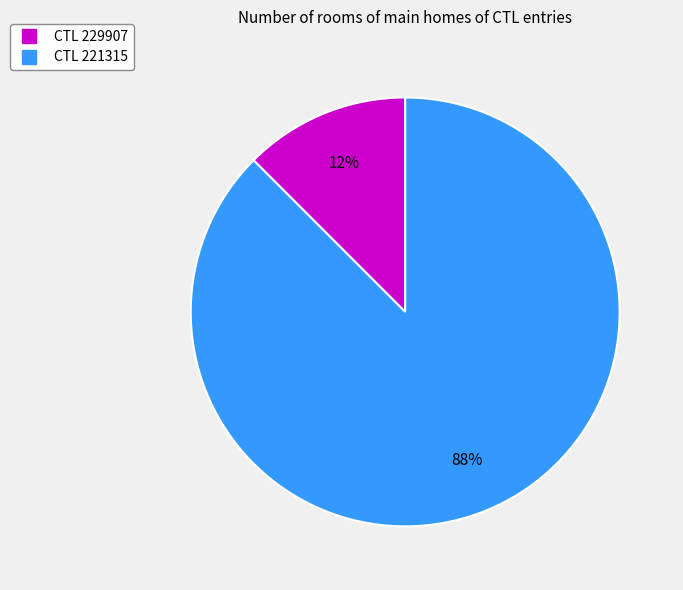

Count the number of slices in the pie.

2